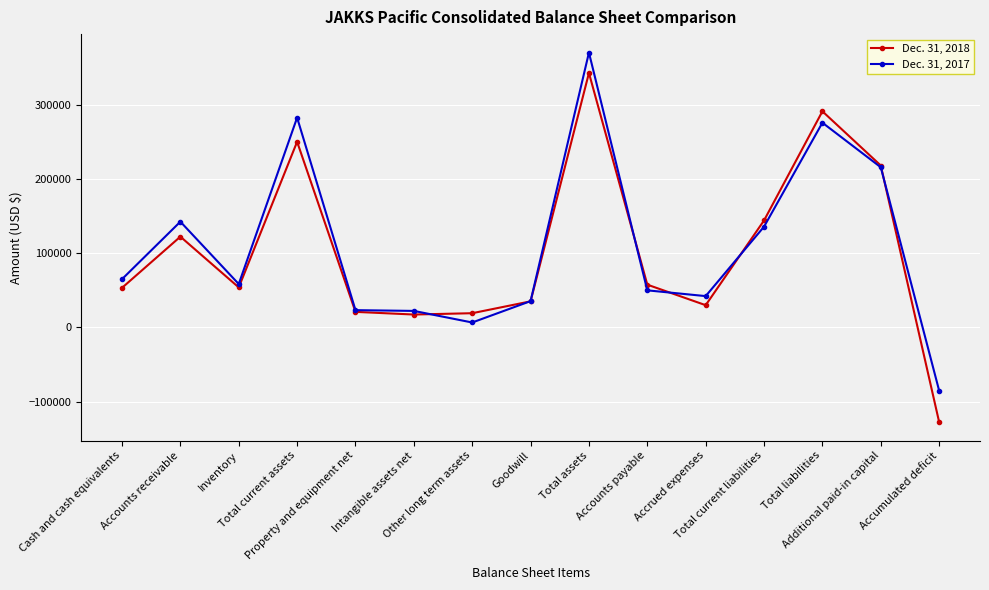

At Accumulated deficit, list the series in order from largest to smallest.

Dec. 31, 2017, Dec. 31, 2018